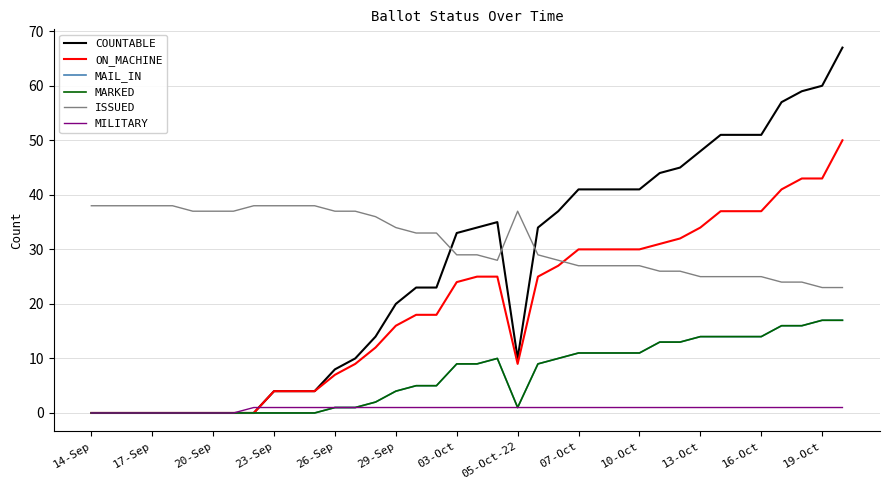

Which series has the largest total across all categories?

ISSUED